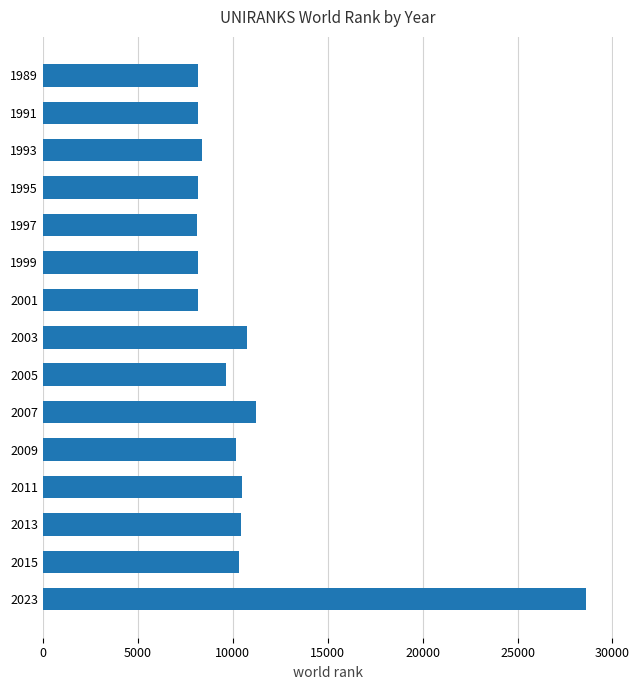

What is the value of the 11th bar from the top?

10171